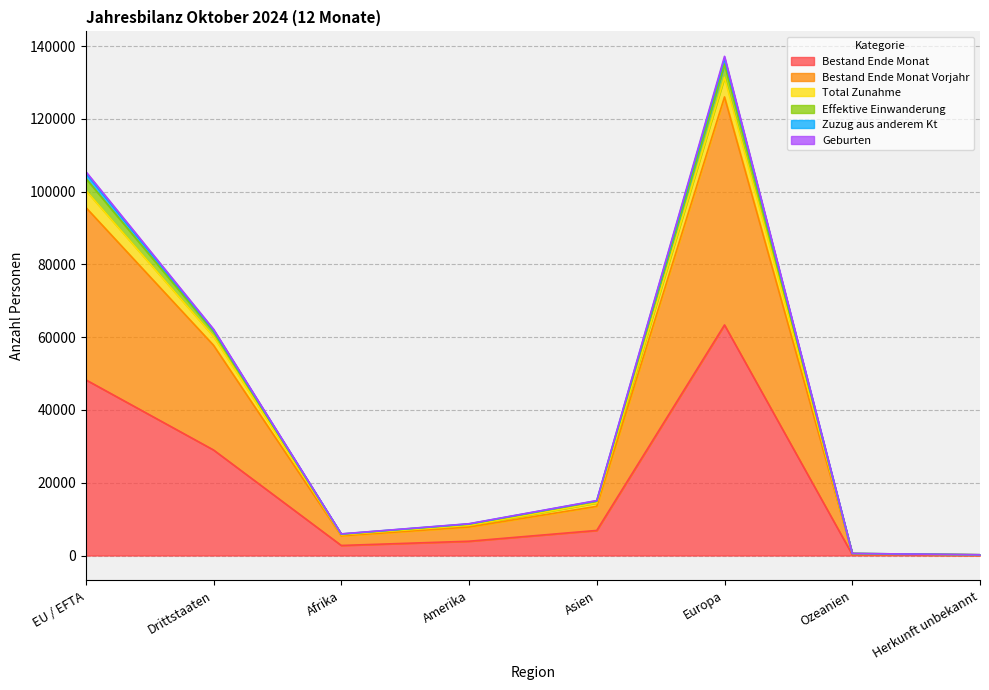

What is the average value of the Geburten series?

41311